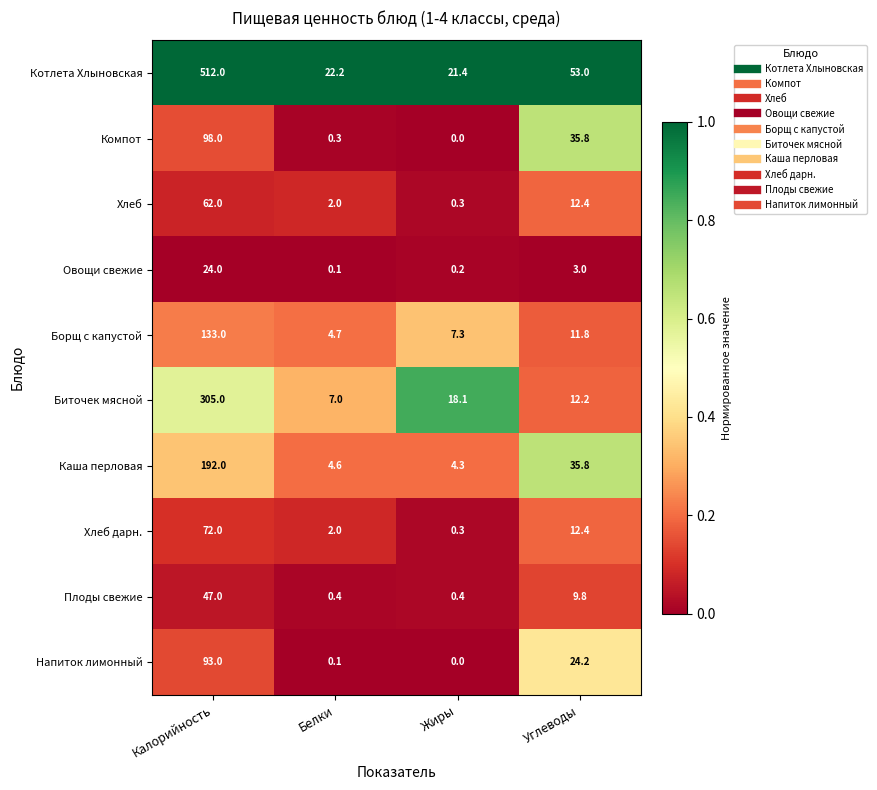

List the series in order of their peak value, lowest first.

Овощи свежие, Плоды свежие, Хлеб, Хлеб дарн., Напиток лимонный, Компот, Борщ с капустой, Каша перловая, Биточек мясной, Котлета Хлыновская